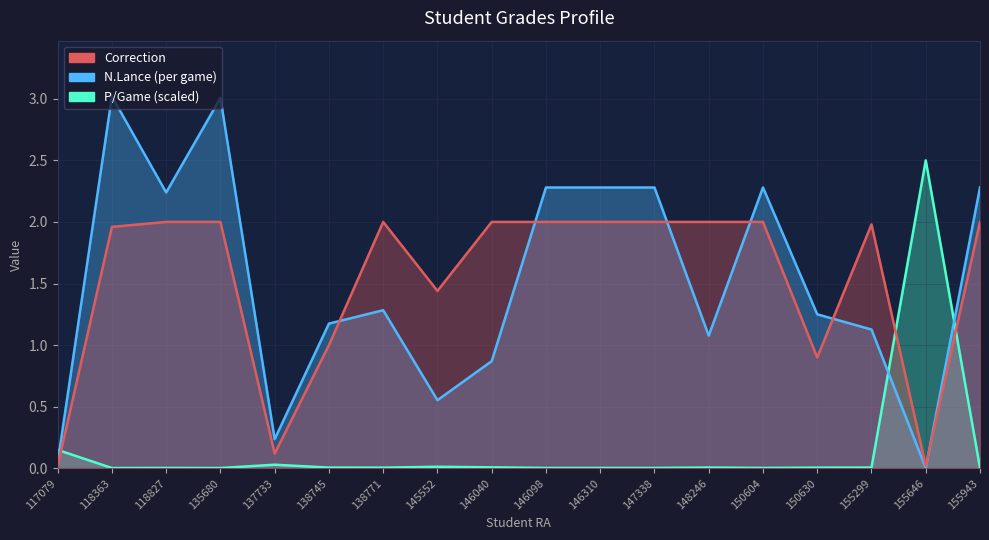

Which series has the largest total across all categories?

Correction